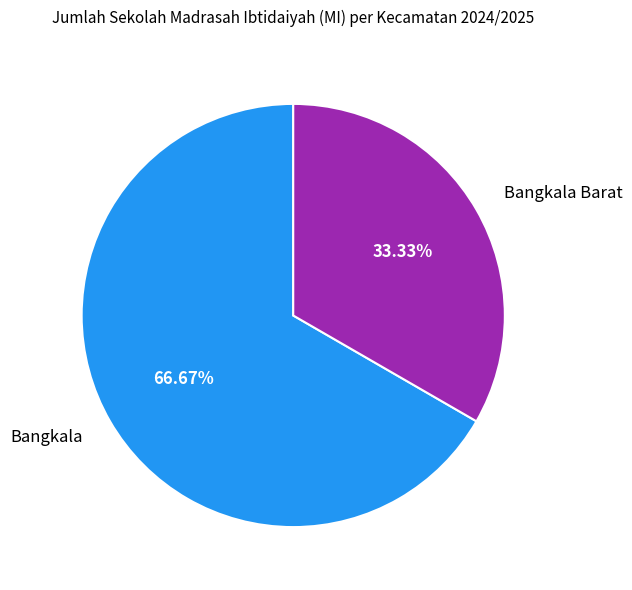

Which category accounts for the majority?

Bangkala